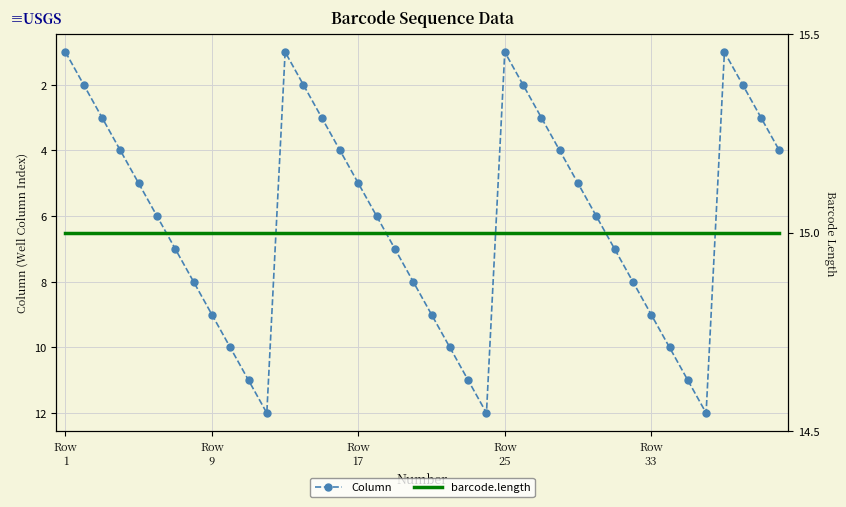

At how many categories does at least one series exceed 8?

40